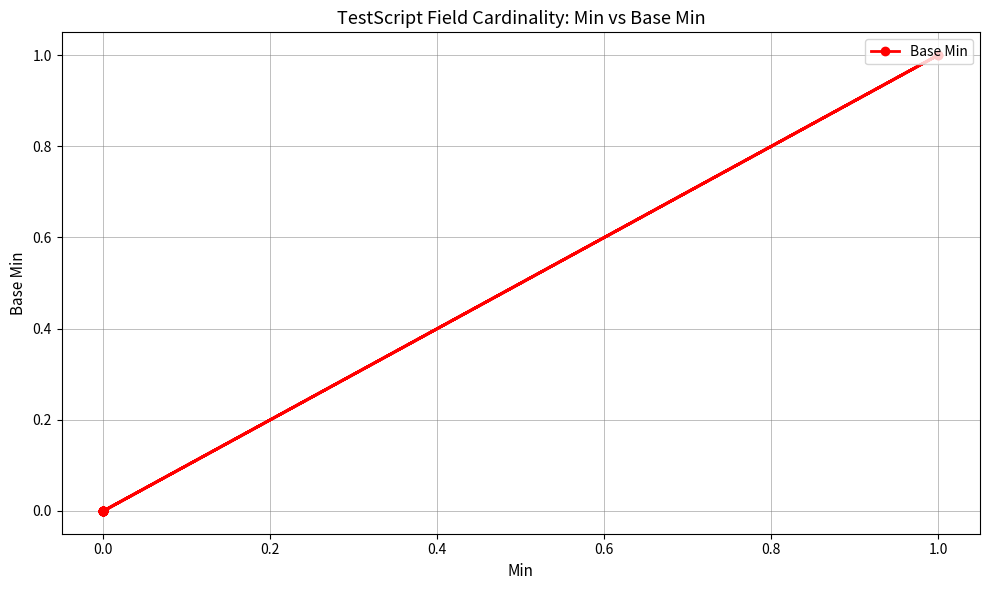

True or false: there are more than 0 points higher than both neighbors.

True